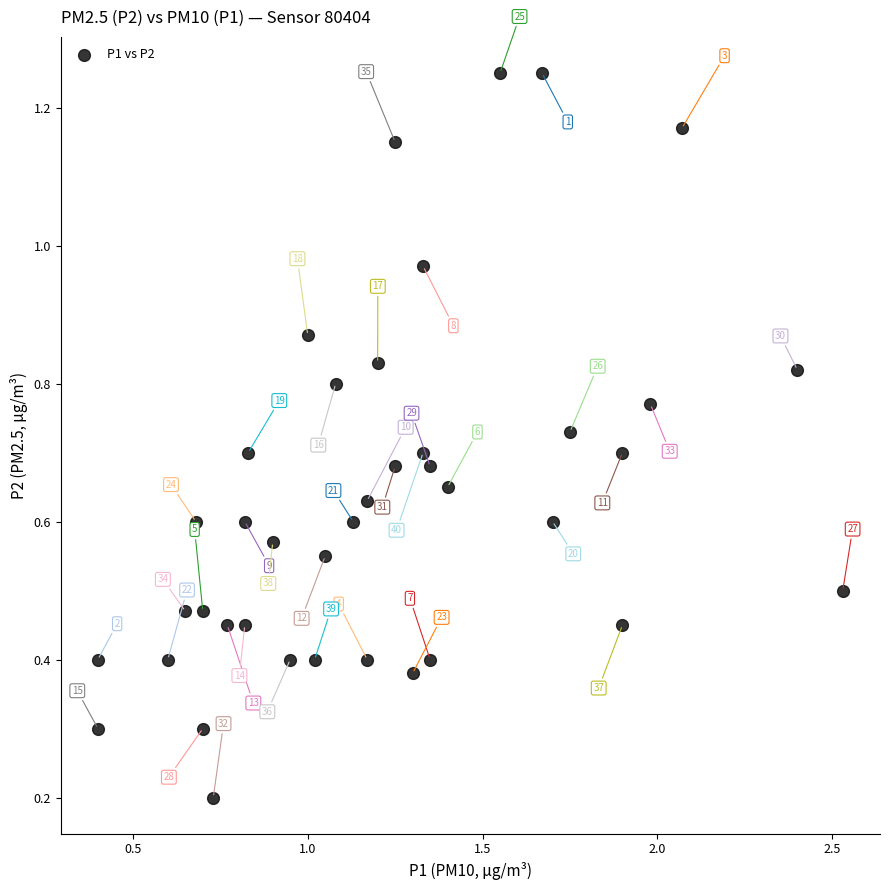

What is the range of X values (max minus min)?

2.1